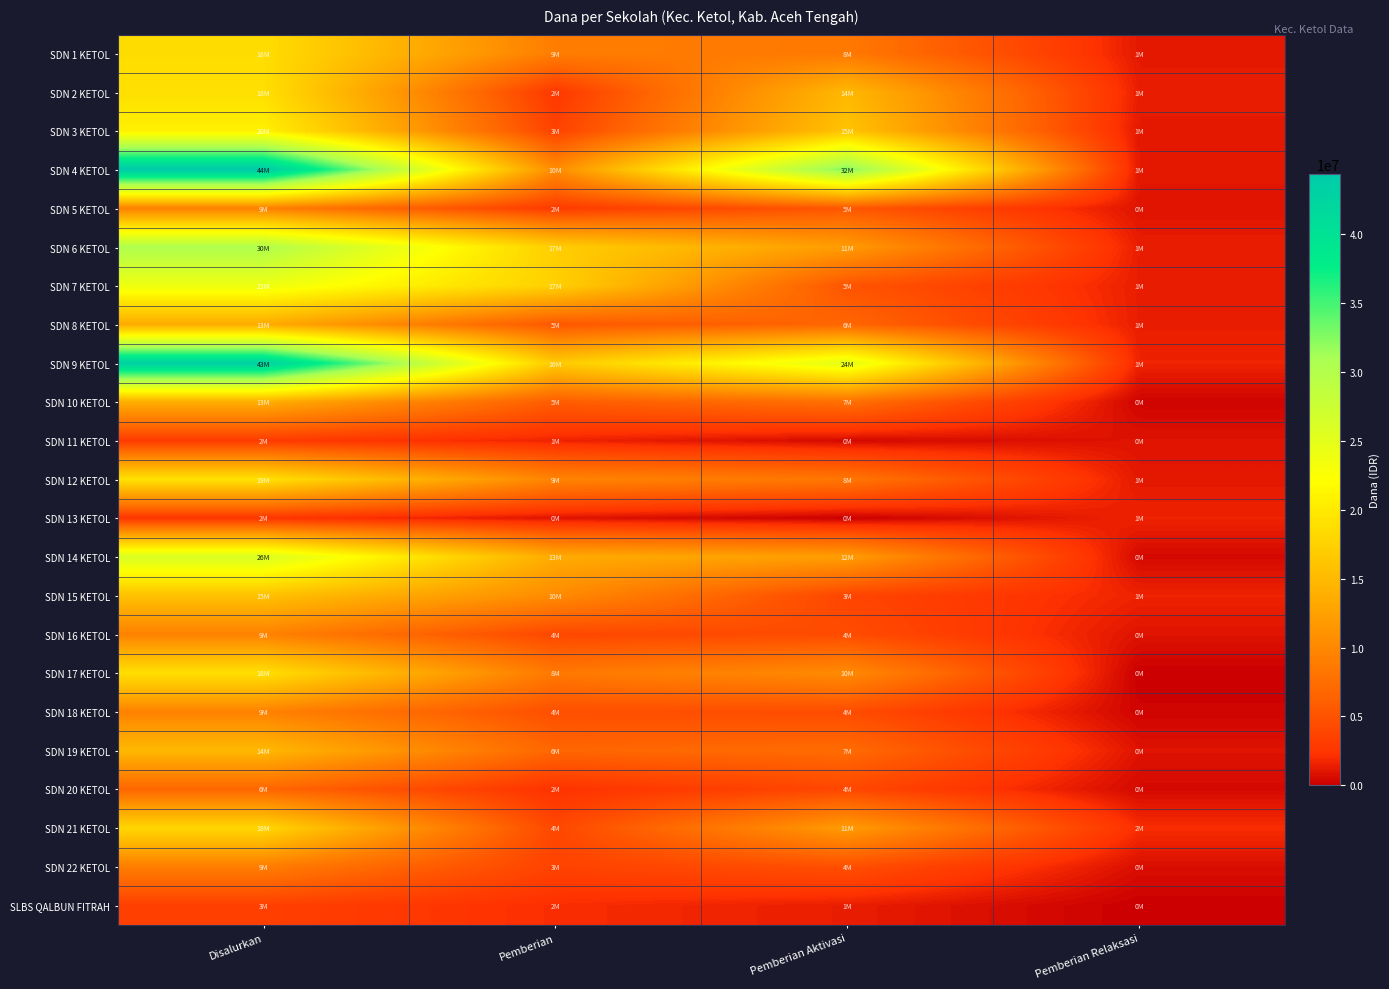

Reading left to right, extract all data points from this chart.

SDN 1 KETOL: Disalurkan=18675000	Pemberian=9000000	Pemberian Aktivasi=8550000	Pemberian Relaksasi=1125000
SDN 2 KETOL: Disalurkan=18900000	Pemberian=2700000	Pemberian Aktivasi=14850000	Pemberian Relaksasi=1350000
SDN 3 KETOL: Disalurkan=20700000	Pemberian=3600000	Pemberian Aktivasi=15975000	Pemberian Relaksasi=1125000
SDN 4 KETOL: Disalurkan=44325000	Pemberian=10350000	Pemberian Aktivasi=32850000	Pemberian Relaksasi=1125000
SDN 5 KETOL: Disalurkan=9225000	Pemberian=2925000	Pemberian Aktivasi=5400000	Pemberian Relaksasi=900000
SDN 6 KETOL: Disalurkan=30375000	Pemberian=17100000	Pemberian Aktivasi=11925000	Pemberian Relaksasi=1350000
SDN 7 KETOL: Disalurkan=23850000	Pemberian=17325000	Pemberian Aktivasi=5175000	Pemberian Relaksasi=1350000
SDN 8 KETOL: Disalurkan=13500000	Pemberian=5400000	Pemberian Aktivasi=6750000	Pemberian Relaksasi=1350000
SDN 9 KETOL: Disalurkan=43200000	Pemberian=16650000	Pemberian Aktivasi=24975000	Pemberian Relaksasi=1575000
SDN 10 KETOL: Disalurkan=13725000	Pemberian=5850000	Pemberian Aktivasi=7650000	Pemberian Relaksasi=225000
SDN 11 KETOL: Disalurkan=2925000	Pemberian=1575000	Pemberian Aktivasi=450000	Pemberian Relaksasi=900000
SDN 12 KETOL: Disalurkan=19125000	Pemberian=9675000	Pemberian Aktivasi=8325000	Pemberian Relaksasi=1125000
SDN 13 KETOL: Disalurkan=2475000	Pemberian=900000	Pemberian Aktivasi=0	Pemberian Relaksasi=1575000
SDN 14 KETOL: Disalurkan=26100000	Pemberian=13500000	Pemberian Aktivasi=12150000	Pemberian Relaksasi=450000
SDN 15 KETOL: Disalurkan=15750000	Pemberian=10350000	Pemberian Aktivasi=3825000	Pemberian Relaksasi=1575000
SDN 16 KETOL: Disalurkan=9450000	Pemberian=4050000	Pemberian Aktivasi=4500000	Pemberian Relaksasi=900000
SDN 17 KETOL: Disalurkan=18900000	Pemberian=8550000	Pemberian Aktivasi=10350000	Pemberian Relaksasi=0
SDN 18 KETOL: Disalurkan=9450000	Pemberian=4725000	Pemberian Aktivasi=4500000	Pemberian Relaksasi=225000
SDN 19 KETOL: Disalurkan=14850000	Pemberian=6750000	Pemberian Aktivasi=7200000	Pemberian Relaksasi=900000
SDN 20 KETOL: Disalurkan=6750000	Pemberian=2250000	Pemberian Aktivasi=4050000	Pemberian Relaksasi=450000
SDN 21 KETOL: Disalurkan=18000000	Pemberian=4050000	Pemberian Aktivasi=11925000	Pemberian Relaksasi=2025000
SDN 22 KETOL: Disalurkan=9000000	Pemberian=3600000	Pemberian Aktivasi=4725000	Pemberian Relaksasi=675000
SLBS QALBUN FITRAH: Disalurkan=3375000	Pemberian=2025000	Pemberian Aktivasi=1350000	Pemberian Relaksasi=0